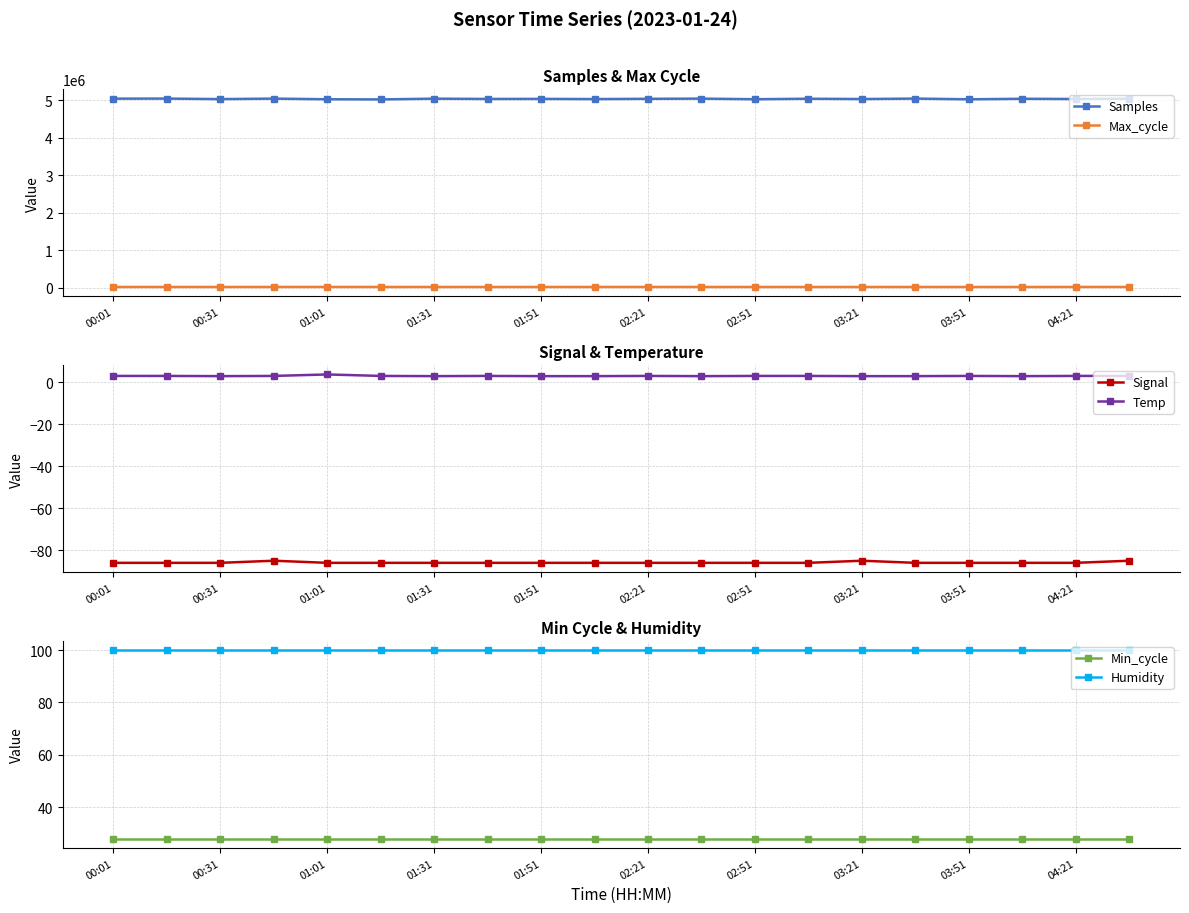

What is the sum of all Temp values?

57.9